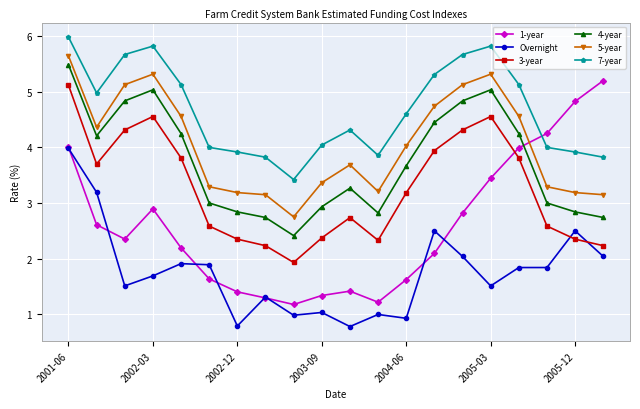

True or false: 3-year and 5-year intersect in this chart.

False